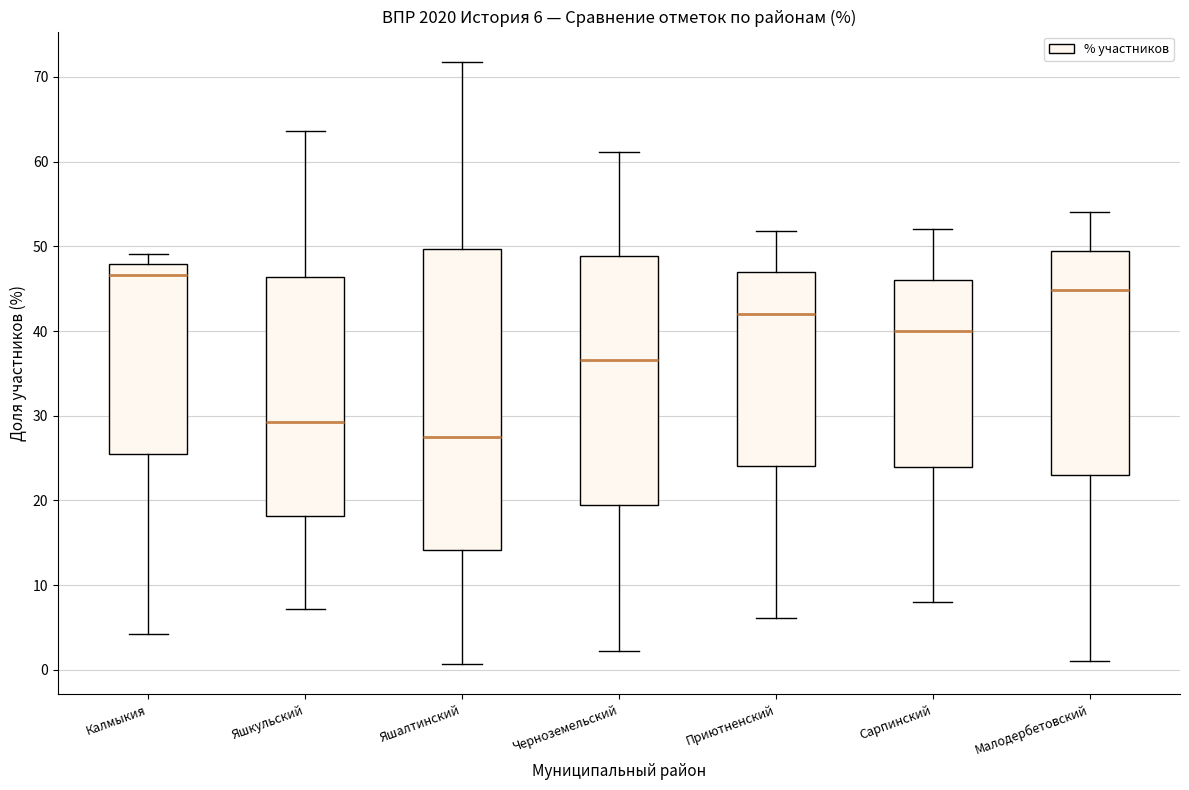

Comparing the boxes themselves (not the whiskers), which one is the tallest?

Яшалтинский